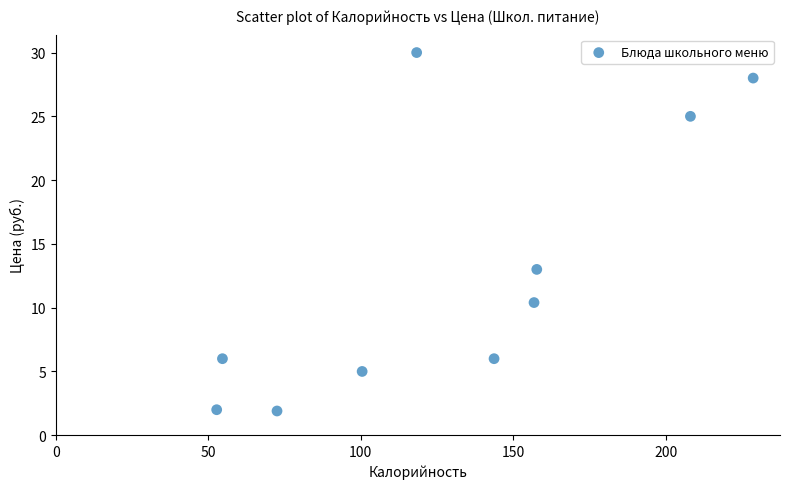

What Y value in the scatter plot is closest to 15?

13.0